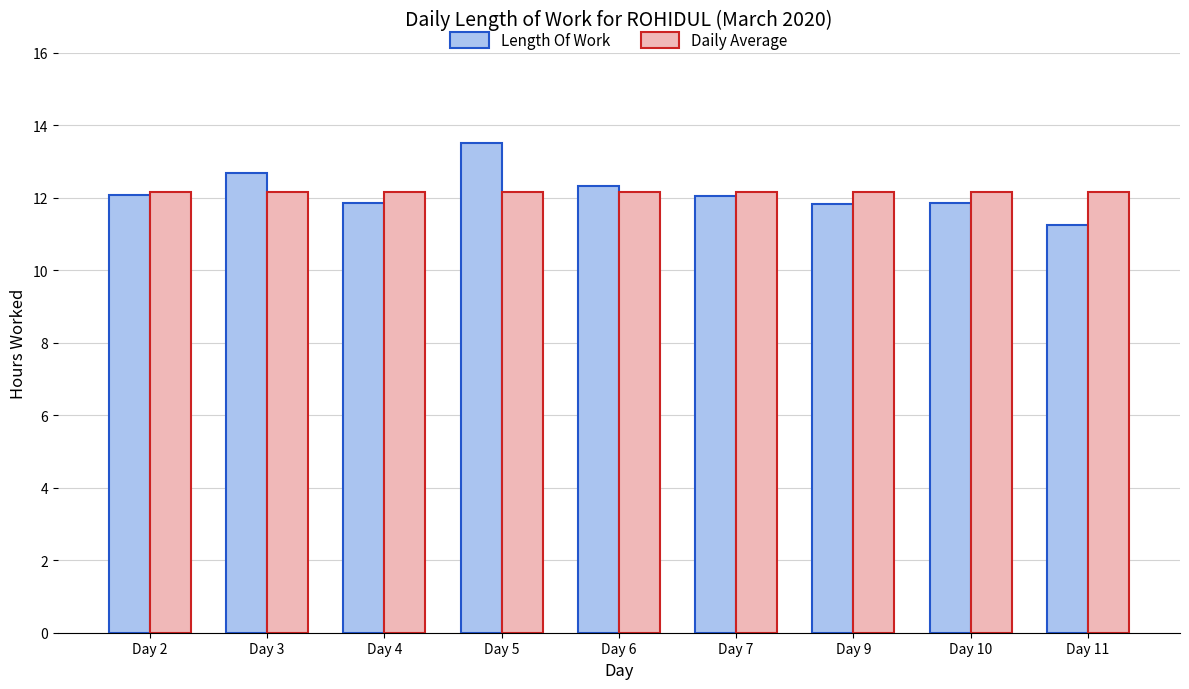

What is the sum of all Daily Average values?

109.4